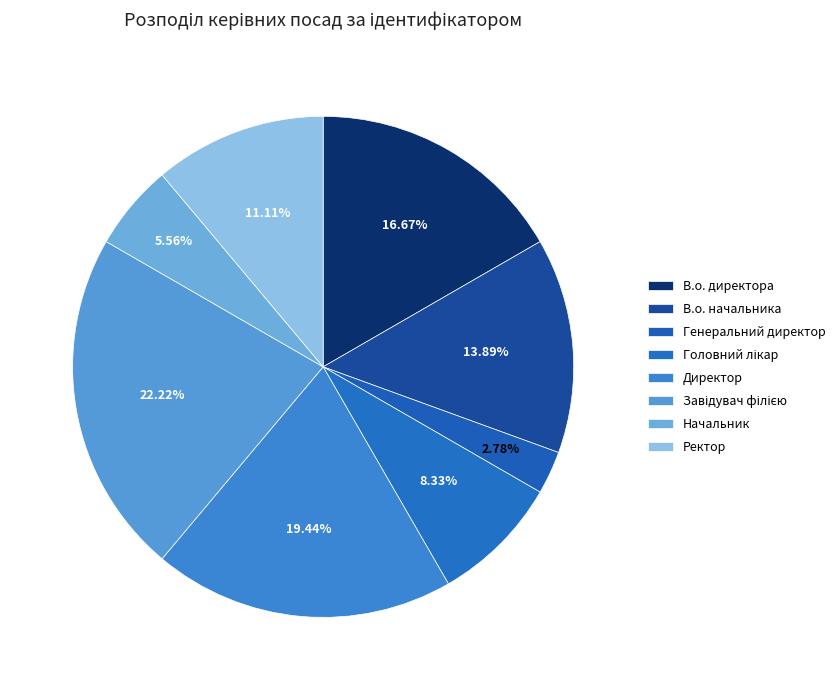

How many segments does this pie chart have?

8